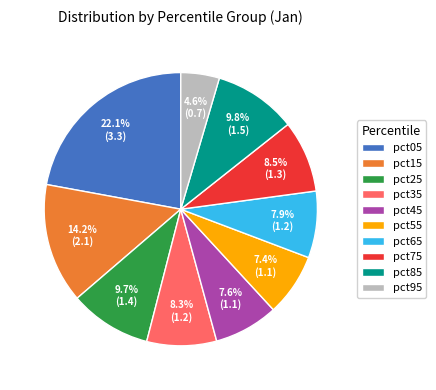

Do pct55 and pct15 together represent more than half of the pie?

No